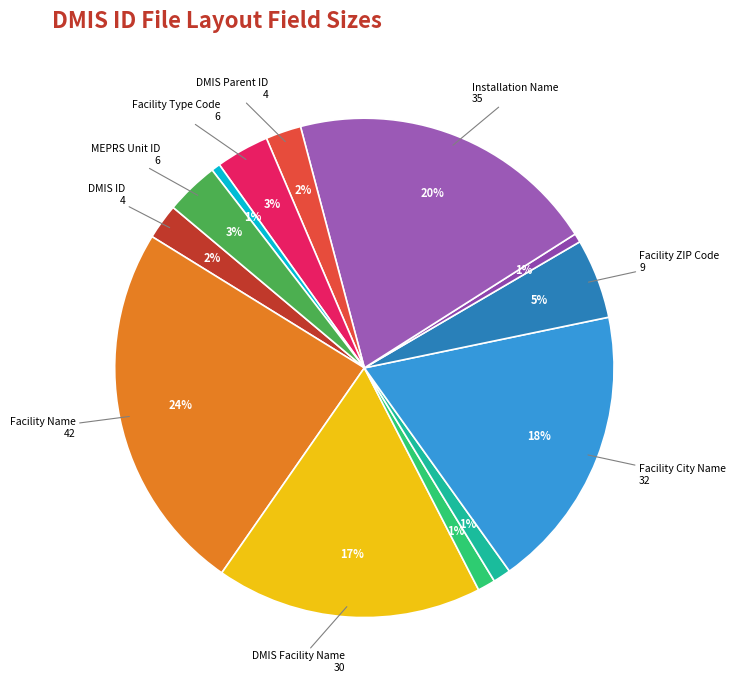

Does any single category account for the majority?

No